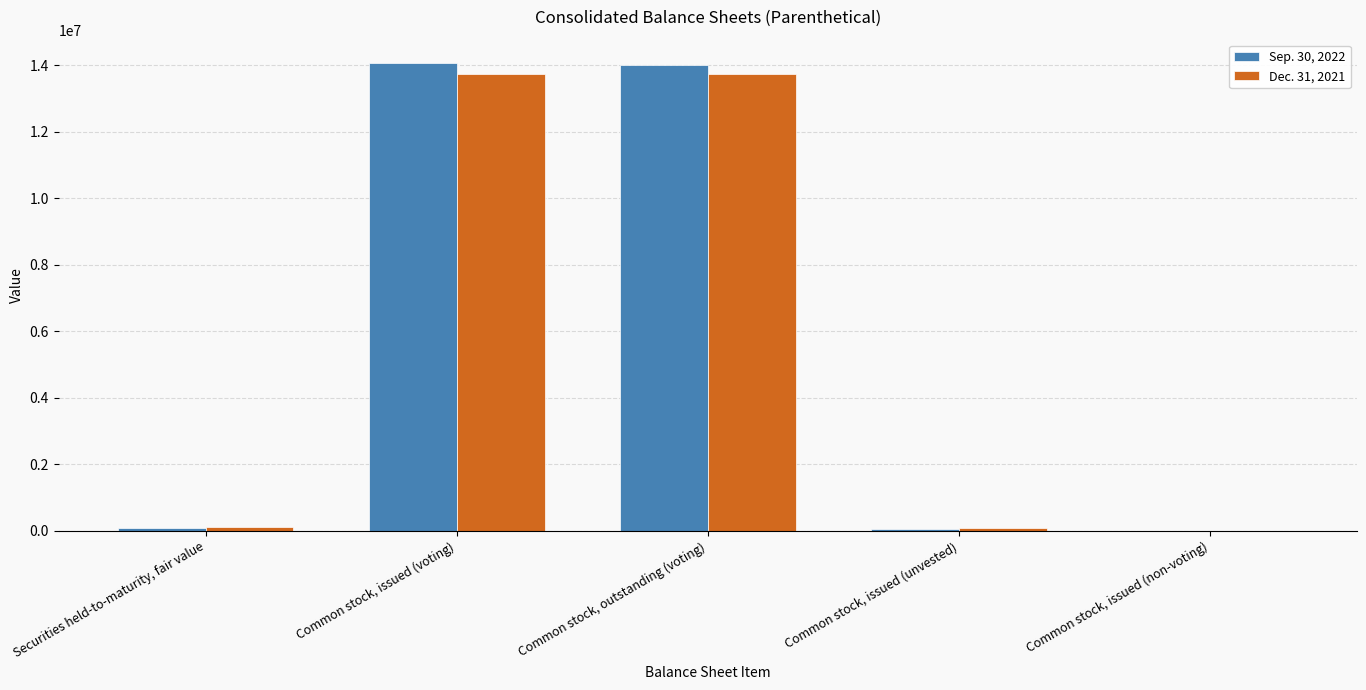

What is the average value of the Sep. 30, 2022 series?

5647296